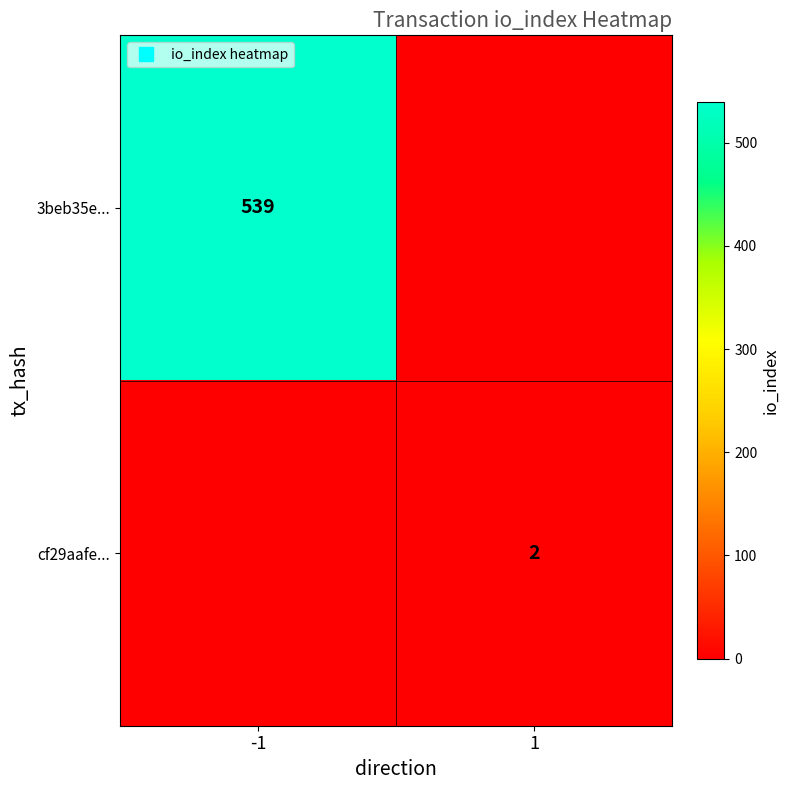

What is the difference between the maximum and minimum values in the cf29aafe... series?

2